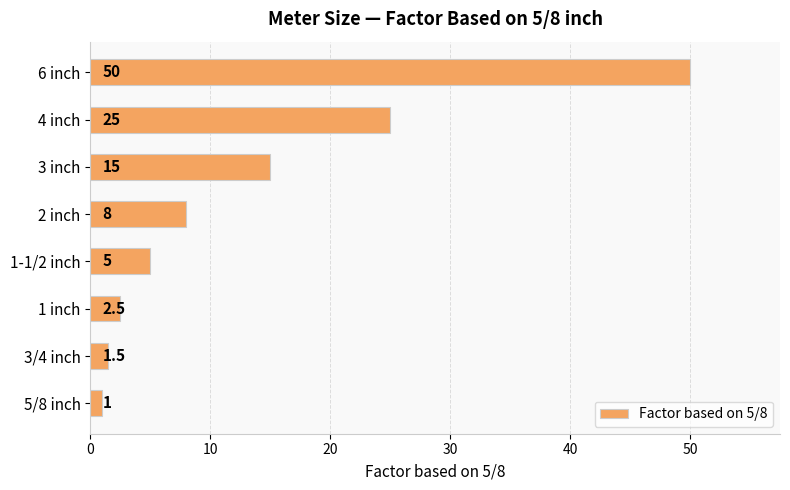

How many series are shown in this chart?

1